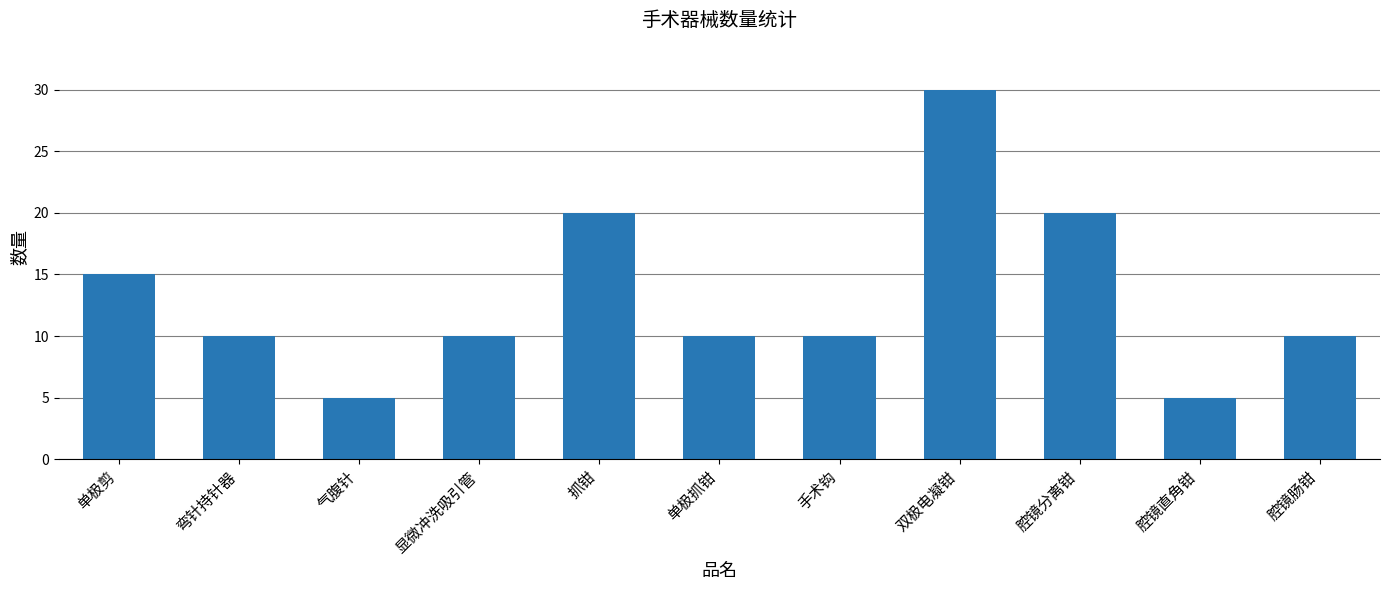

The chart shows a value of 30 at 腔镜分离钳. True or false?

False